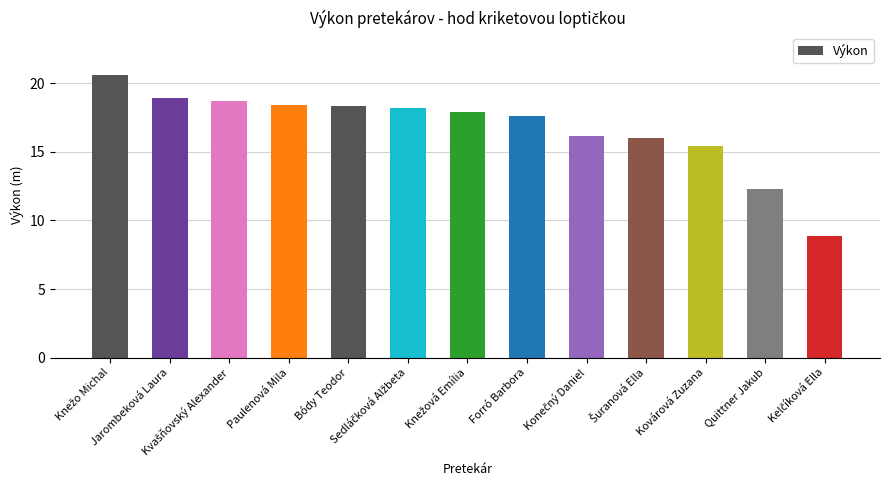

Are the bars horizontal?

No